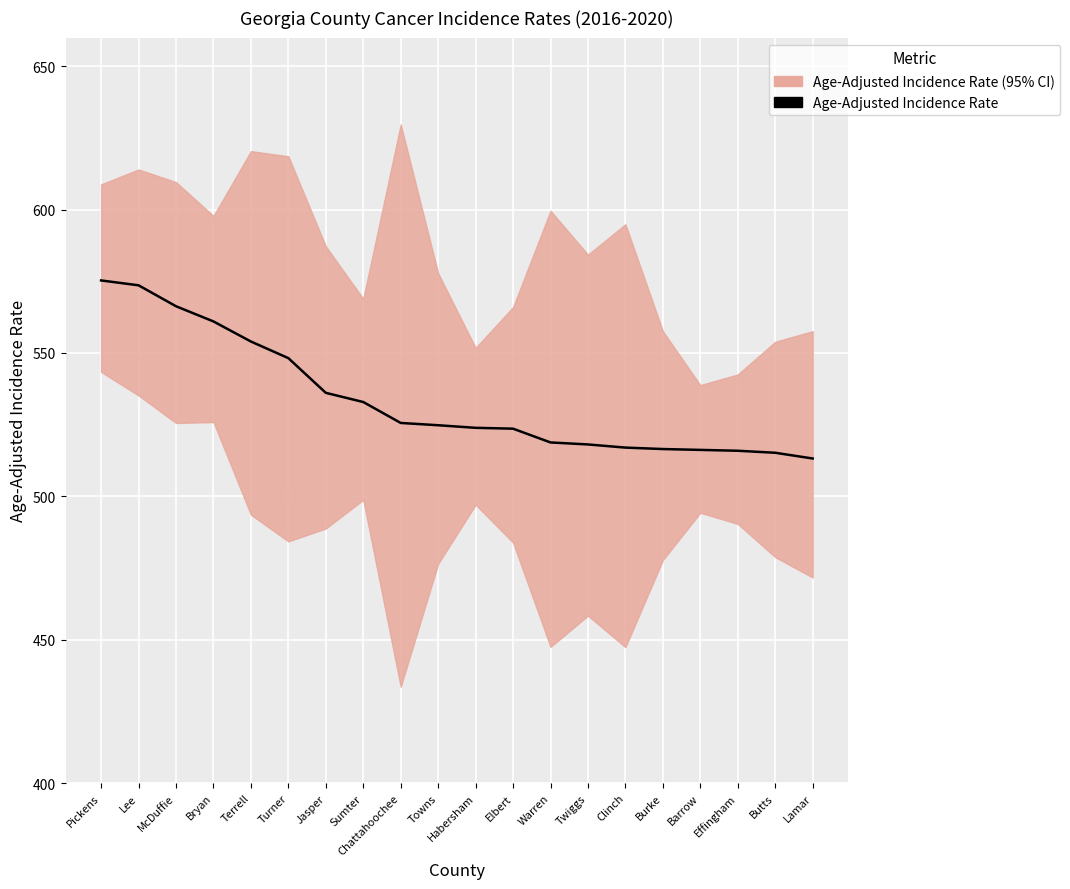

What is the difference between the maximum and minimum values?

62.1